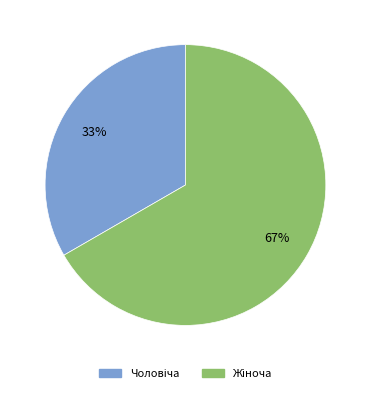

To the nearest percent, what is the average slice percentage?

50%